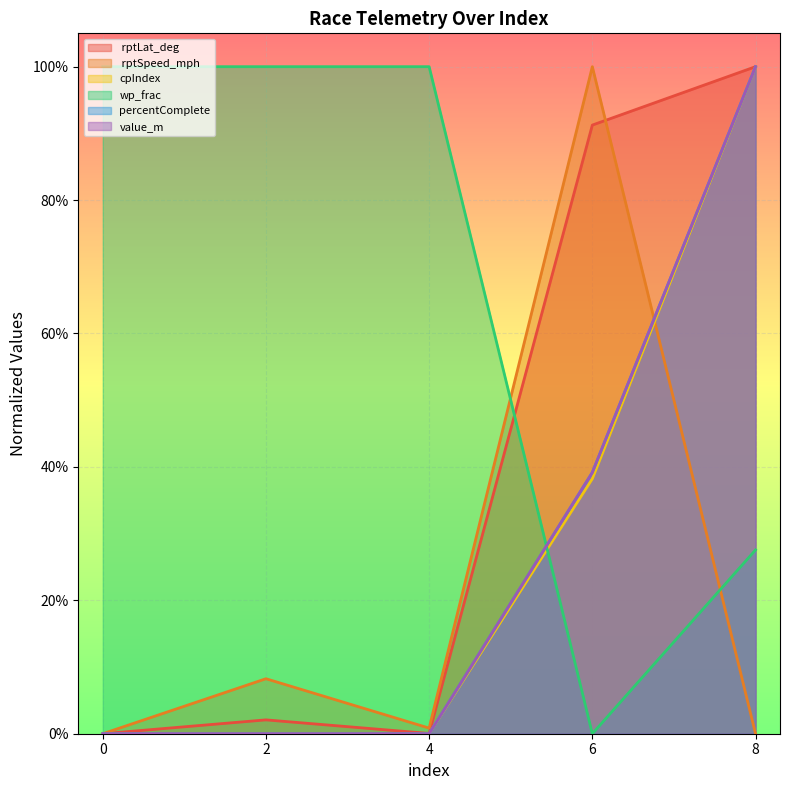

What is the sum of the wp_frac values at 6 and 0?

1.0